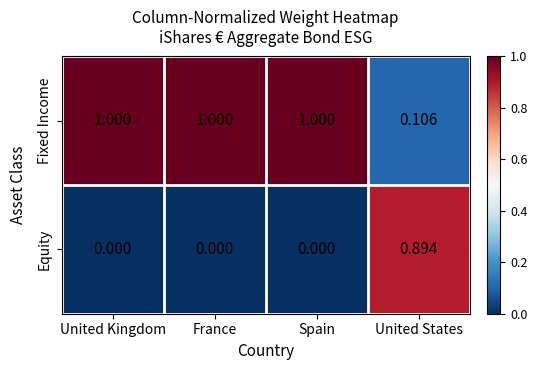

Where is Fixed Income nearest to the value 0?

United States